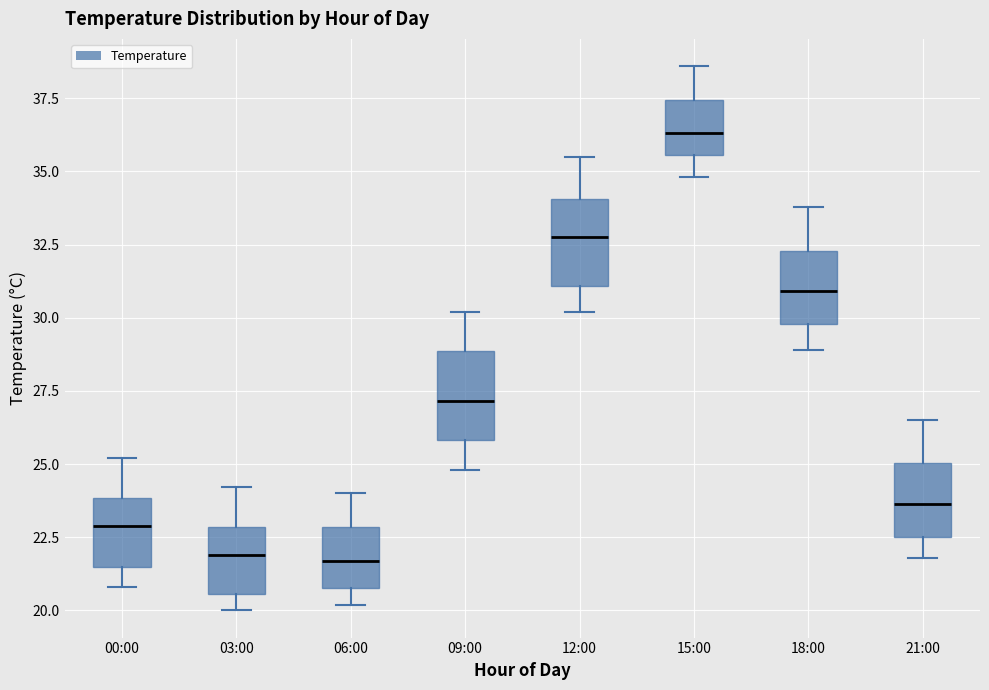

Reading left to right, transcribe this box plot: for each box, give where its median line is, the range the box spans, and where its two whiskers end, as read against the y-axis. The values are not printed on the chart, so give them approximately, as read against the axis.

00:00: median 23.0, box 21.5 to 24.0, whiskers 21.0 to 25.0
03:00: median 22.0, box 20.5 to 23.0, whiskers 20.0 to 24.0
06:00: median 21.5, box 21.0 to 23.0, whiskers 20.0 to 24.0
09:00: median 27.0, box 26.0 to 29.0, whiskers 25.0 to 30.0
12:00: median 33.0, box 31.0 to 34.0, whiskers 30.0 to 35.5
15:00: median 36.5, box 35.5 to 37.5, whiskers 35.0 to 38.5
18:00: median 31.0, box 30.0 to 32.5, whiskers 29.0 to 34.0
21:00: median 23.5, box 22.5 to 25.0, whiskers 22.0 to 26.5